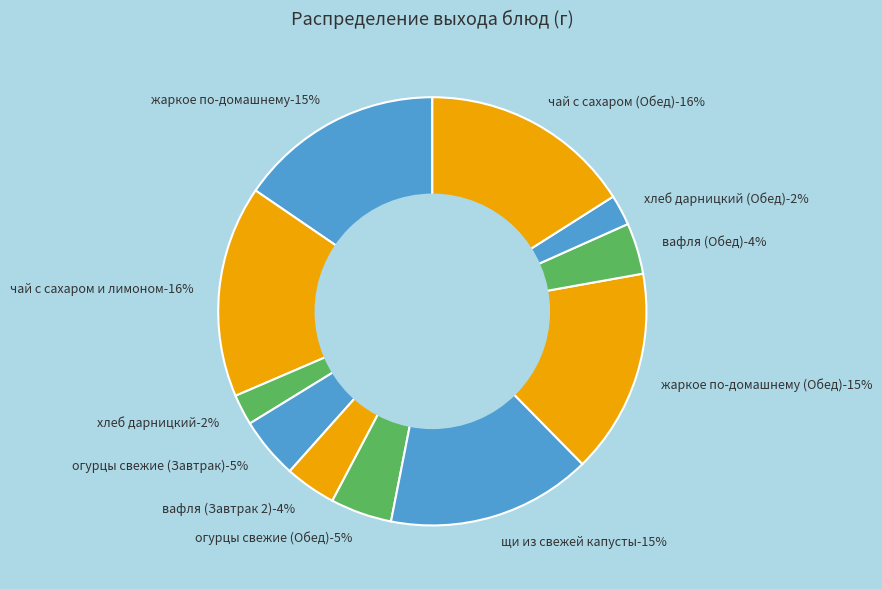

Is there any slice that represents more than half of the pie?

No